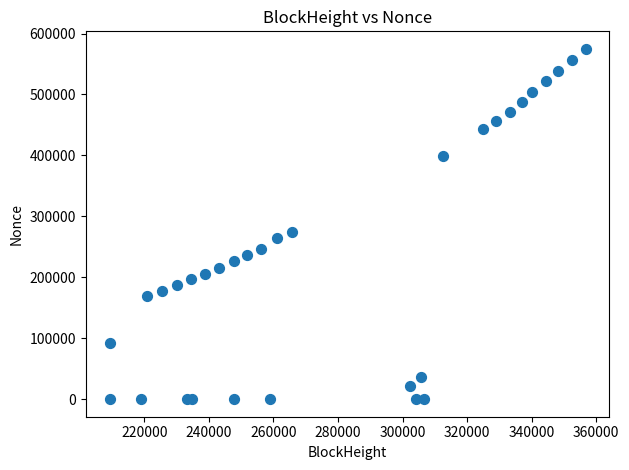

What is the range of Y values (max minus min)?

574827